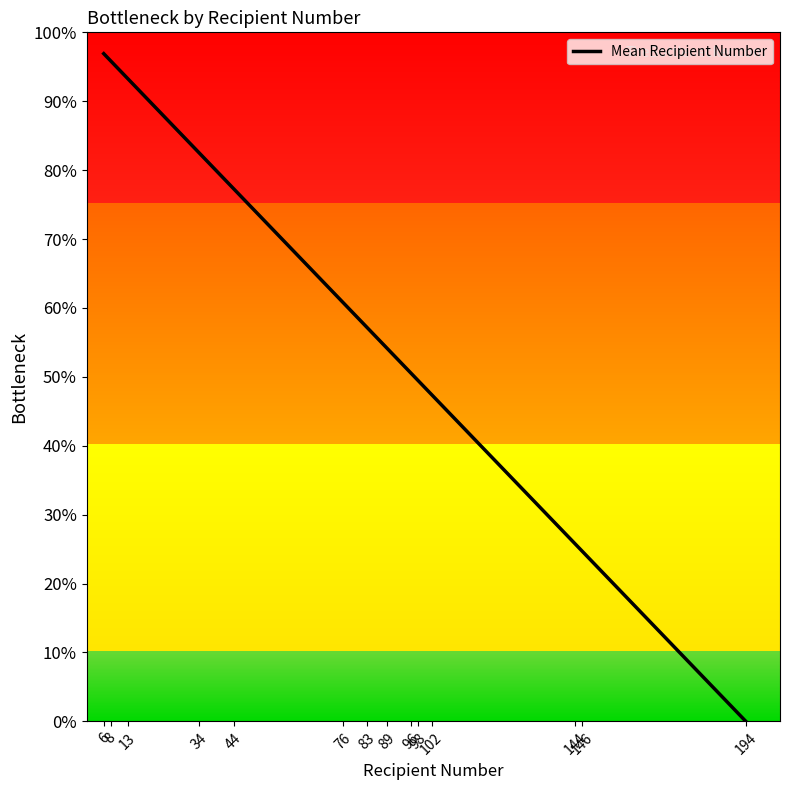

True or false: the data has more than 2 interior local peaks.

False